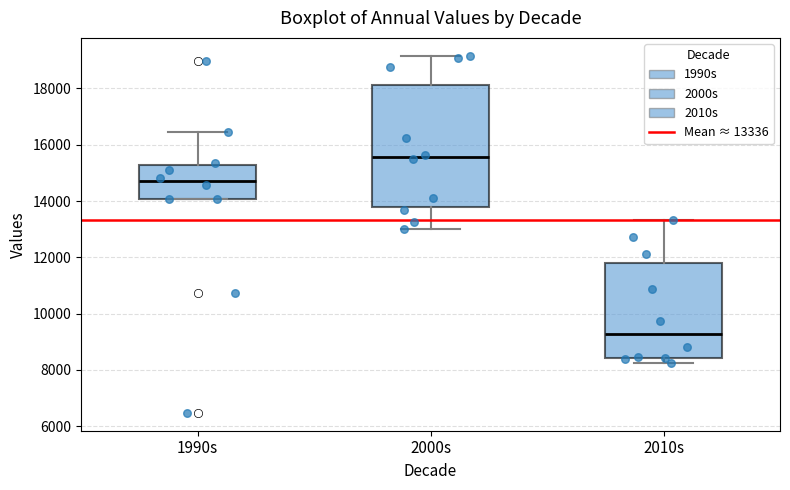

Reading left to right, transcribe this box plot: for each box, give where its median line is, the range the box spans, and where its two whiskers end, as read against the y-axis. The values are not printed on the chart, so give them approximately, as read against the axis.

1990s: median 14600, box 14000 to 15200, whiskers 14000 to 16400
2000s: median 15600, box 13800 to 18200, whiskers 13000 to 19200
2010s: median 9200, box 8400 to 11800, whiskers 8200 to 13400